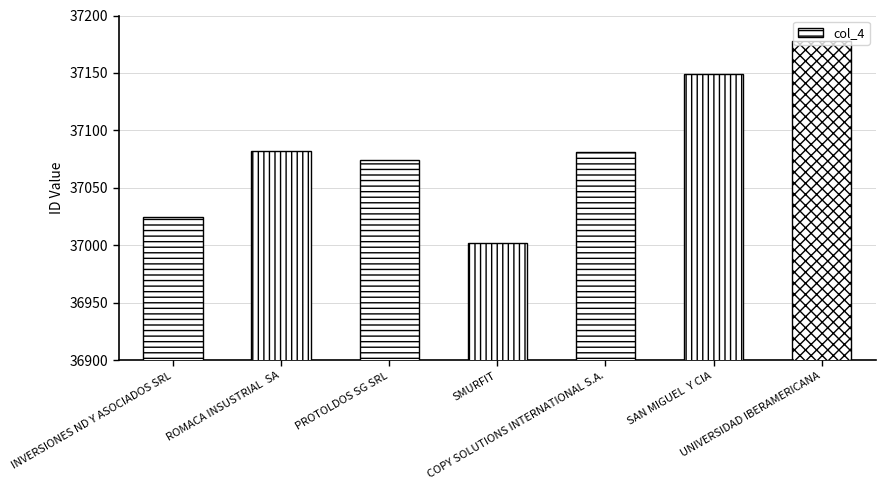

What is the smallest value displayed?

37002